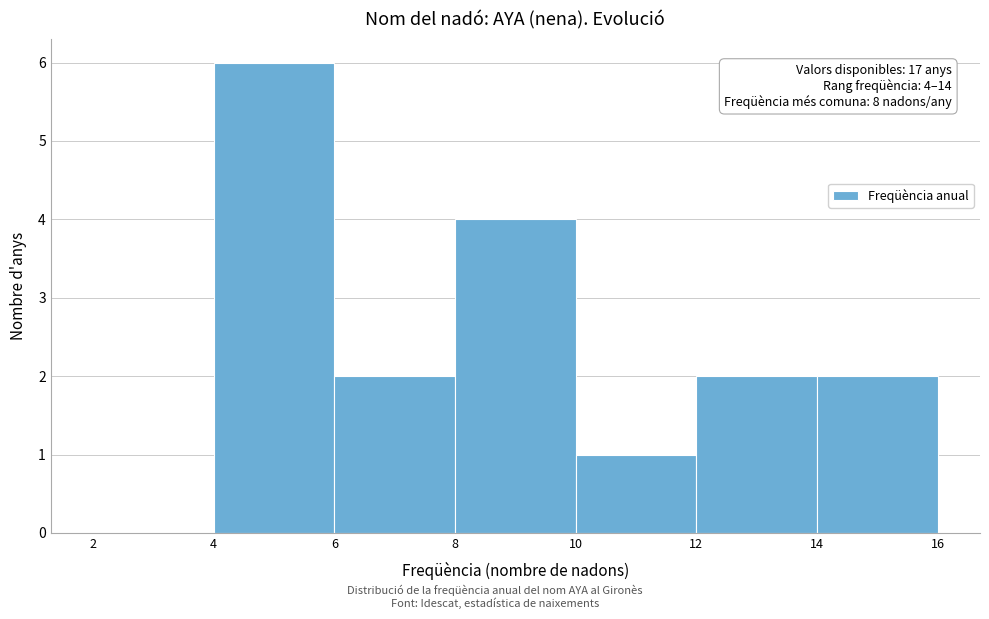

Which range on the x-axis has the tallest bar?

4 to 6